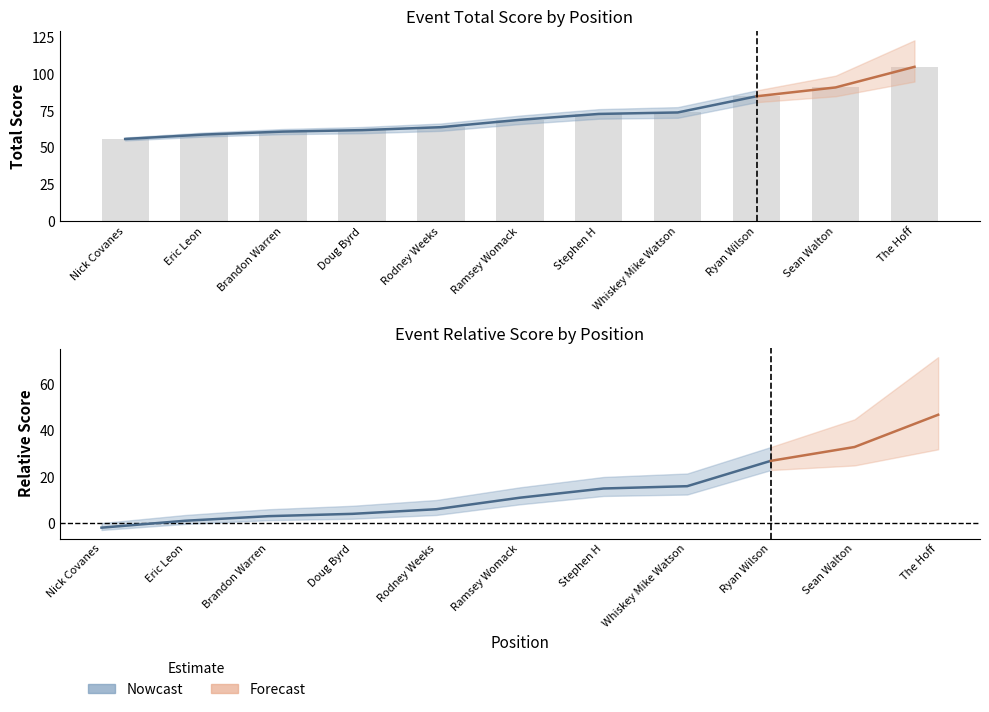

Is the value of round_relative_score at 9 greater than the value of event_relative_score at 9?

No